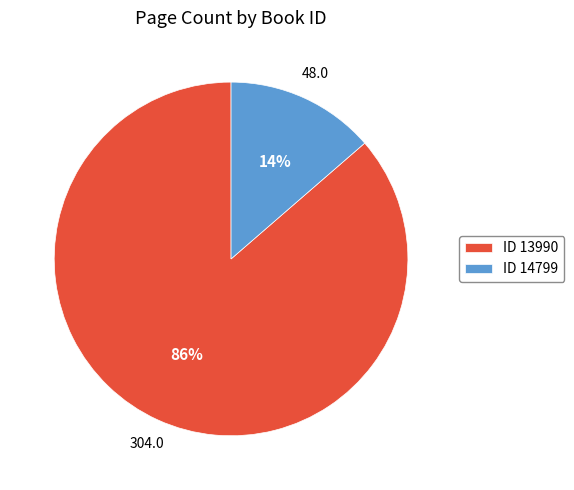

To the nearest percent, what portion does ID 14799 represent?

14%